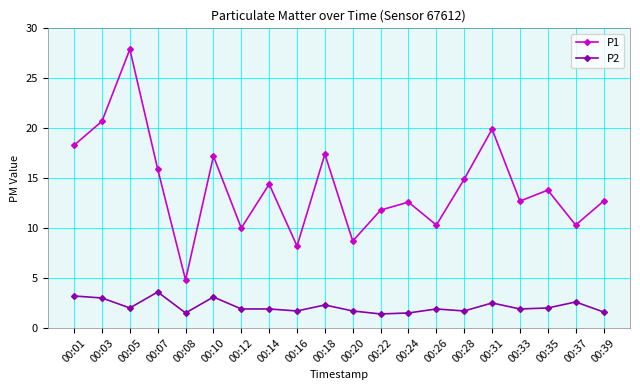

Is it true that P2 equals 2.9 at 00:14?

False